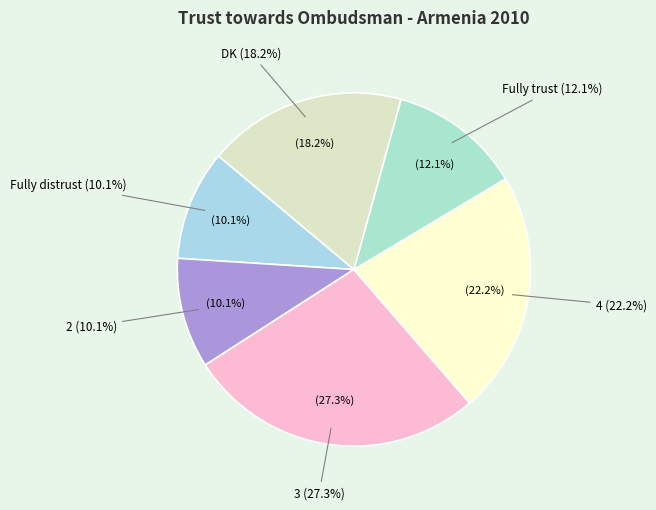

To the nearest percent, what is the difference between the 4 and DK slice percentages?

4%